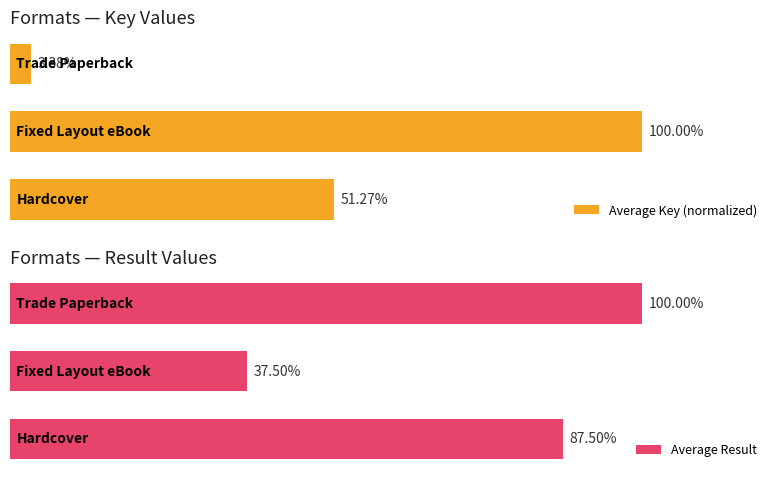

Which series has the largest range (max minus min)?

Average Key (normalized)